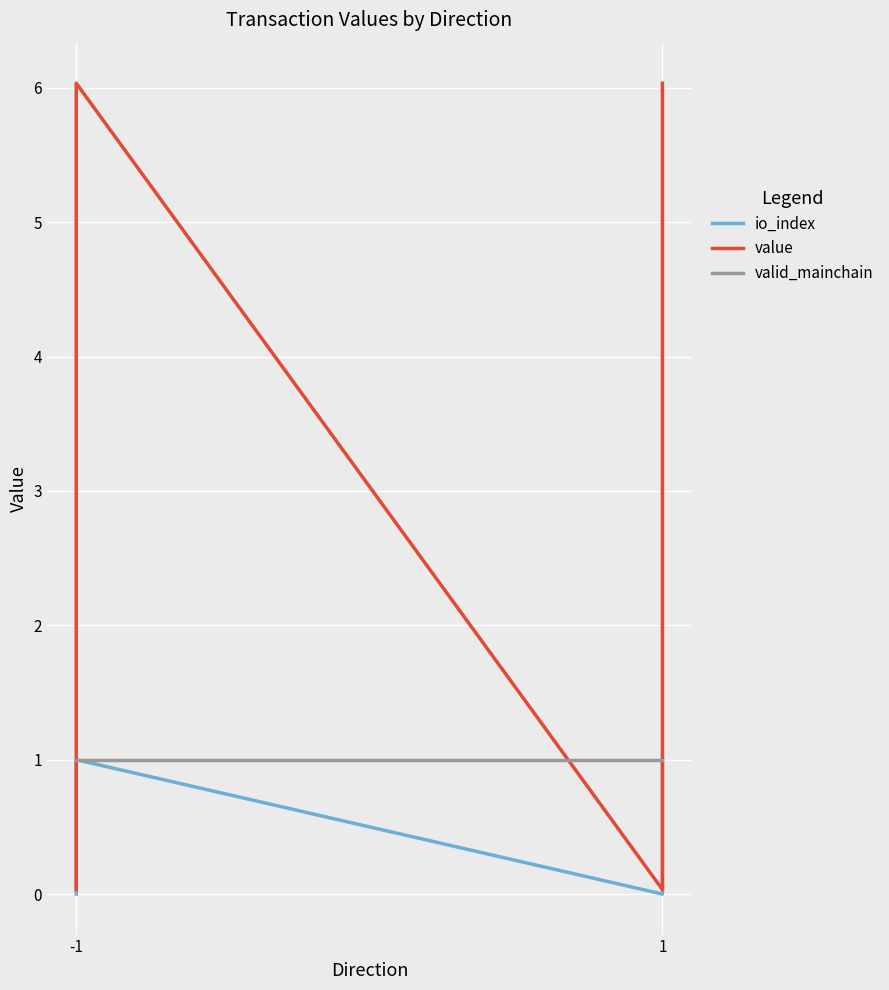

What are all the series names shown in the legend?

io_index, value, valid_mainchain